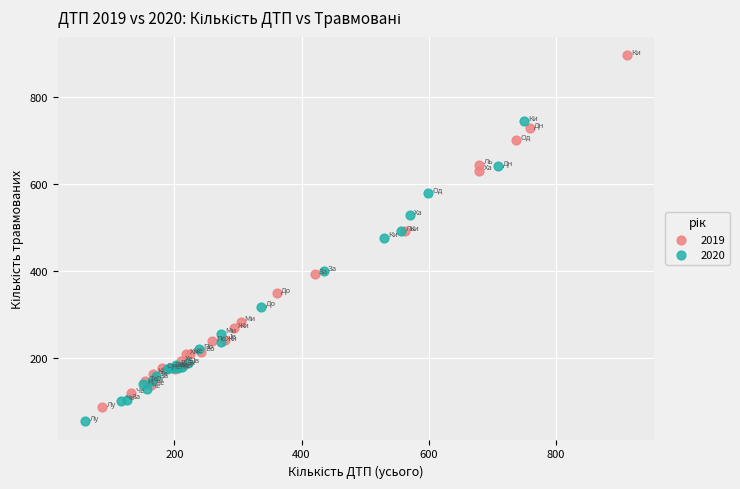

Which series has the largest Y range (max minus min)?

2019